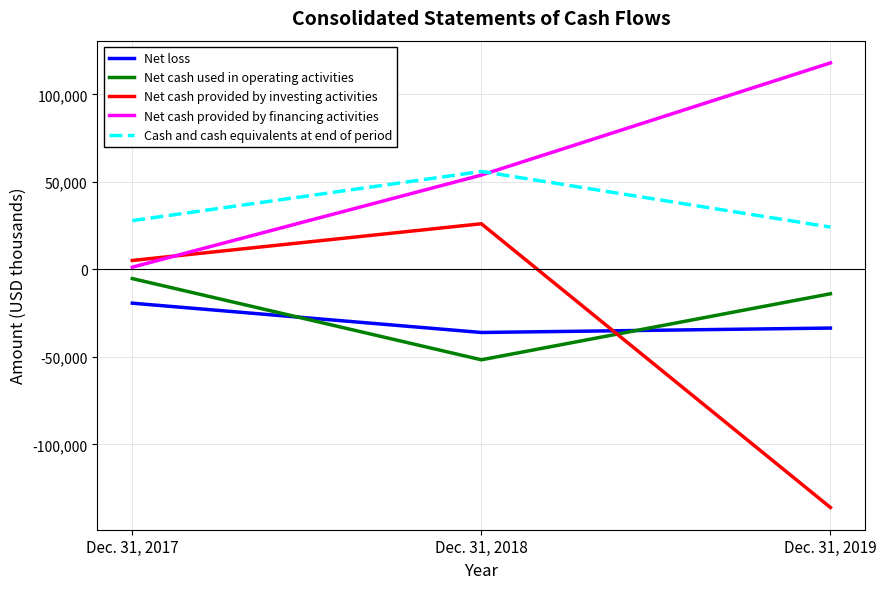

Is the value of Net loss at Dec. 31, 2018 greater than the value of Cash and cash equivalents at end of period at Dec. 31, 2017?

No